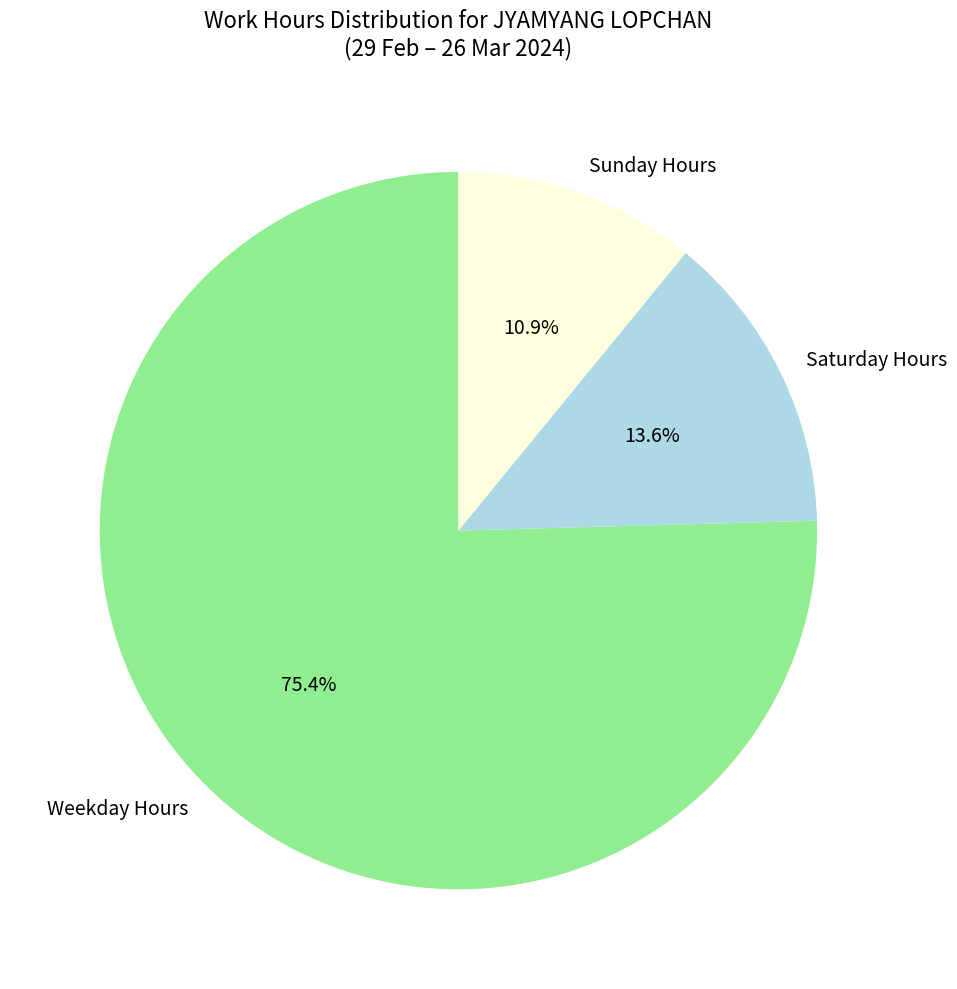

What is the smallest slice in the pie chart?

Sunday Hours